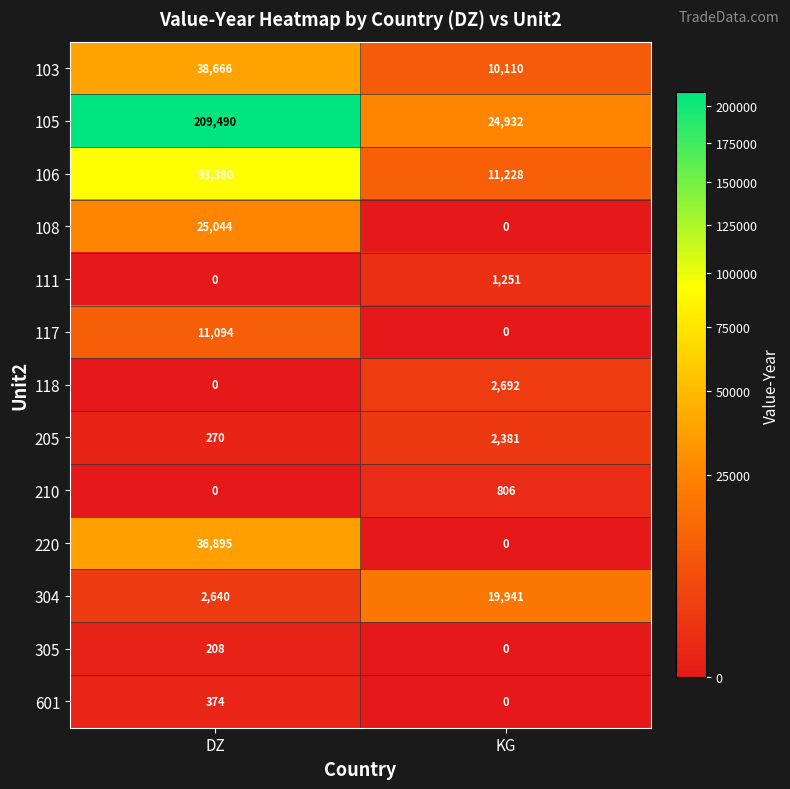

What is the approximate value of 106 at KG, to the nearest 100?

11200